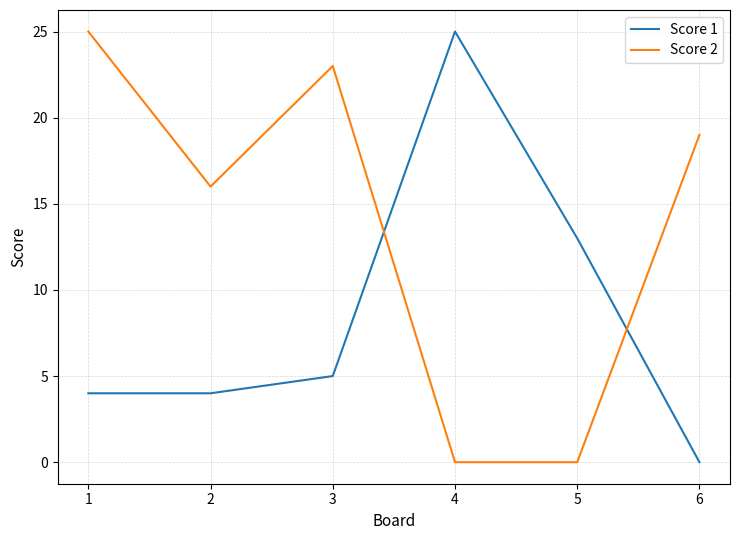

Which category has the highest value in the Score 1 series?

4